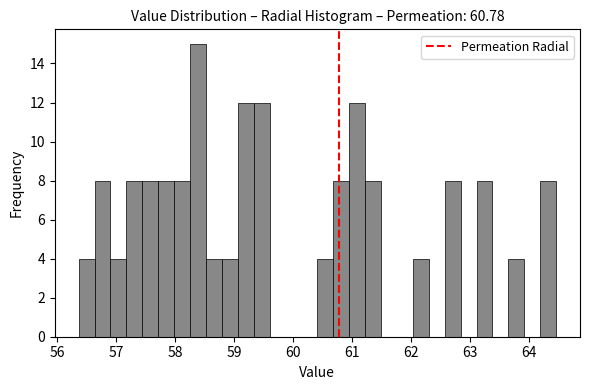

Around what value on the x-axis is the tallest bar? Give the approximate position of its centre, as read against the axis.

58.4